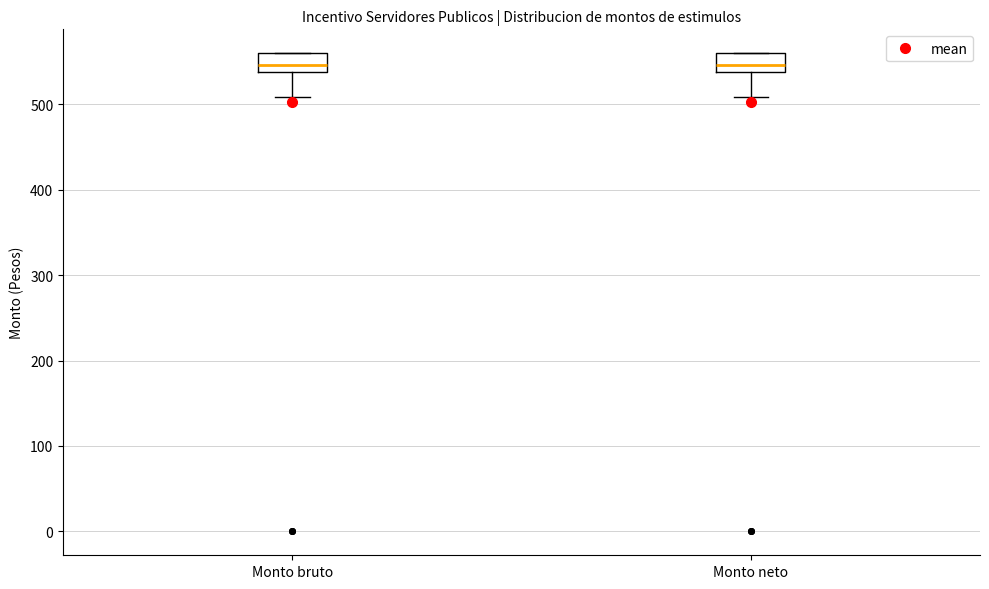

Reading left to right, read every box against the y-axis: the position of its median line, the range the box covers, and the ends of its whiskers. The values are not printed on the chart, so give them approximately, as read against the axis.

Monto bruto: median 550, box 540 to 560, whiskers 510 to 560
Monto neto: median 550, box 540 to 560, whiskers 510 to 560